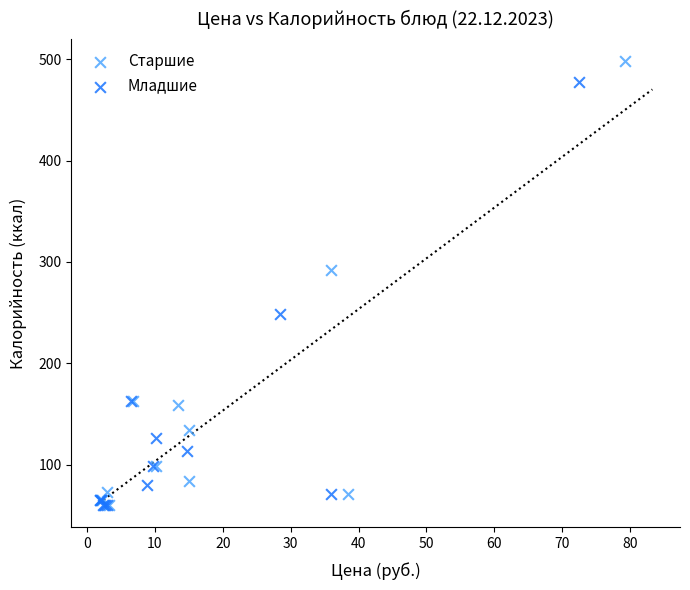

Which series has the largest Y range (max minus min)?

Старшие